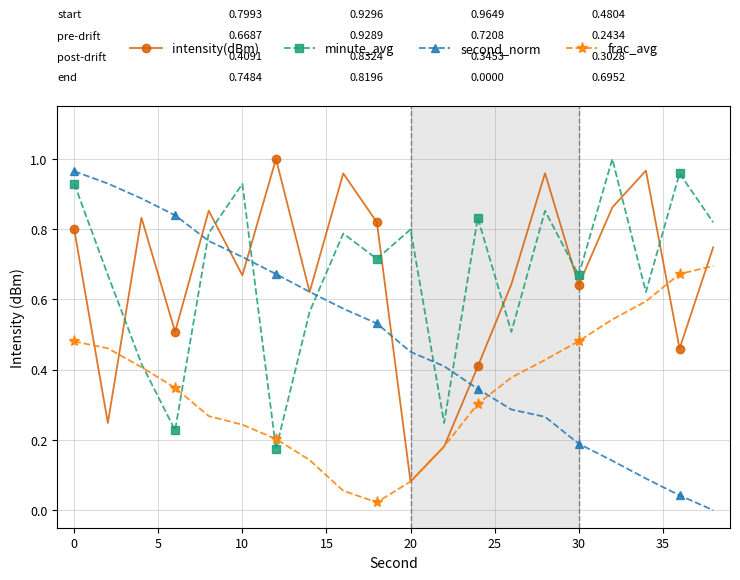

How many interior local valleys does the intensity(dBm) series have?

7